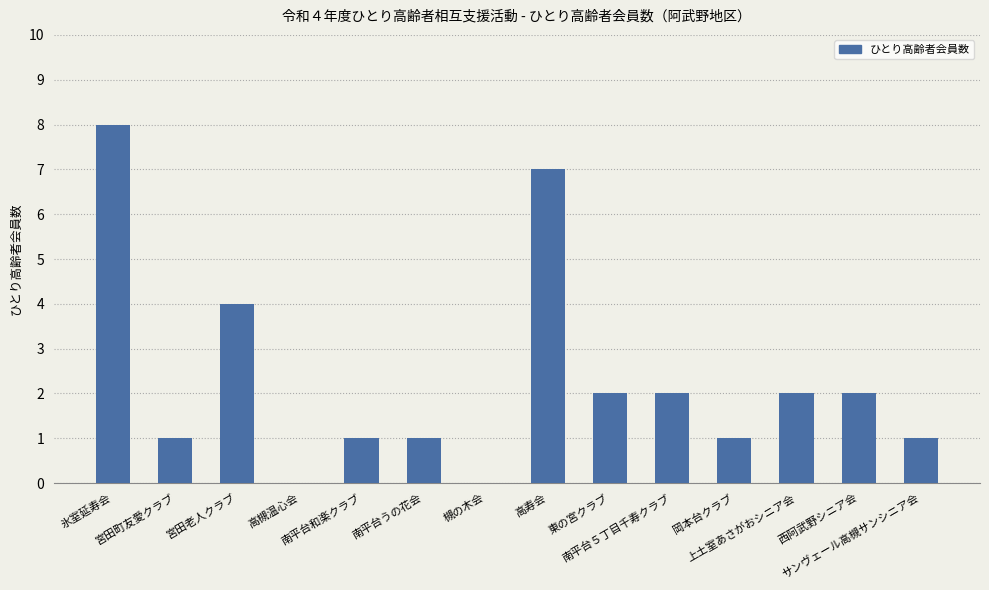

Is it true that the value at 岡本台クラブ is 1?

True